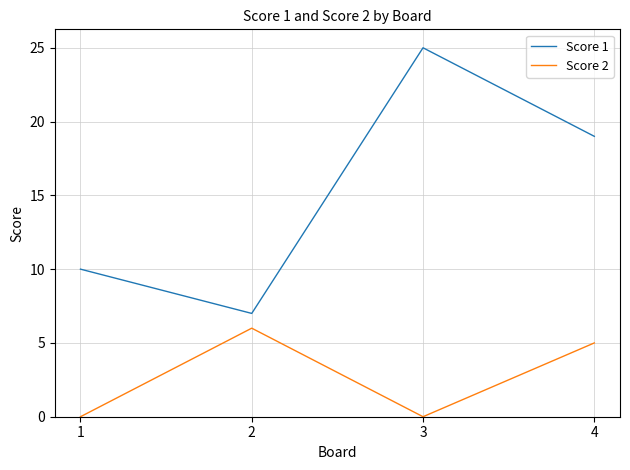

What is the difference between the maximum and minimum values in the Score 2 series?

6